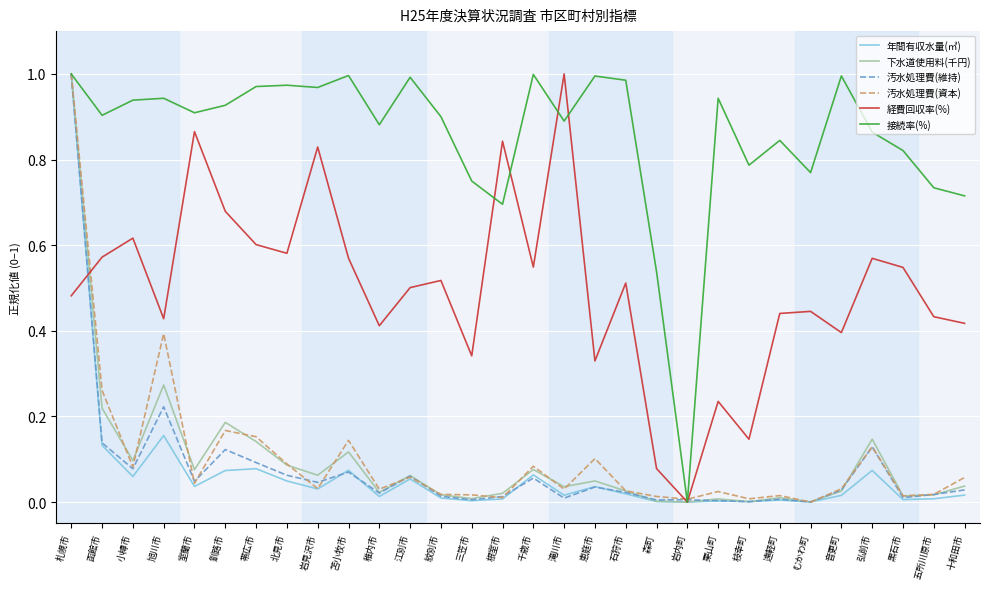

What position from the left is 千歳市?

16